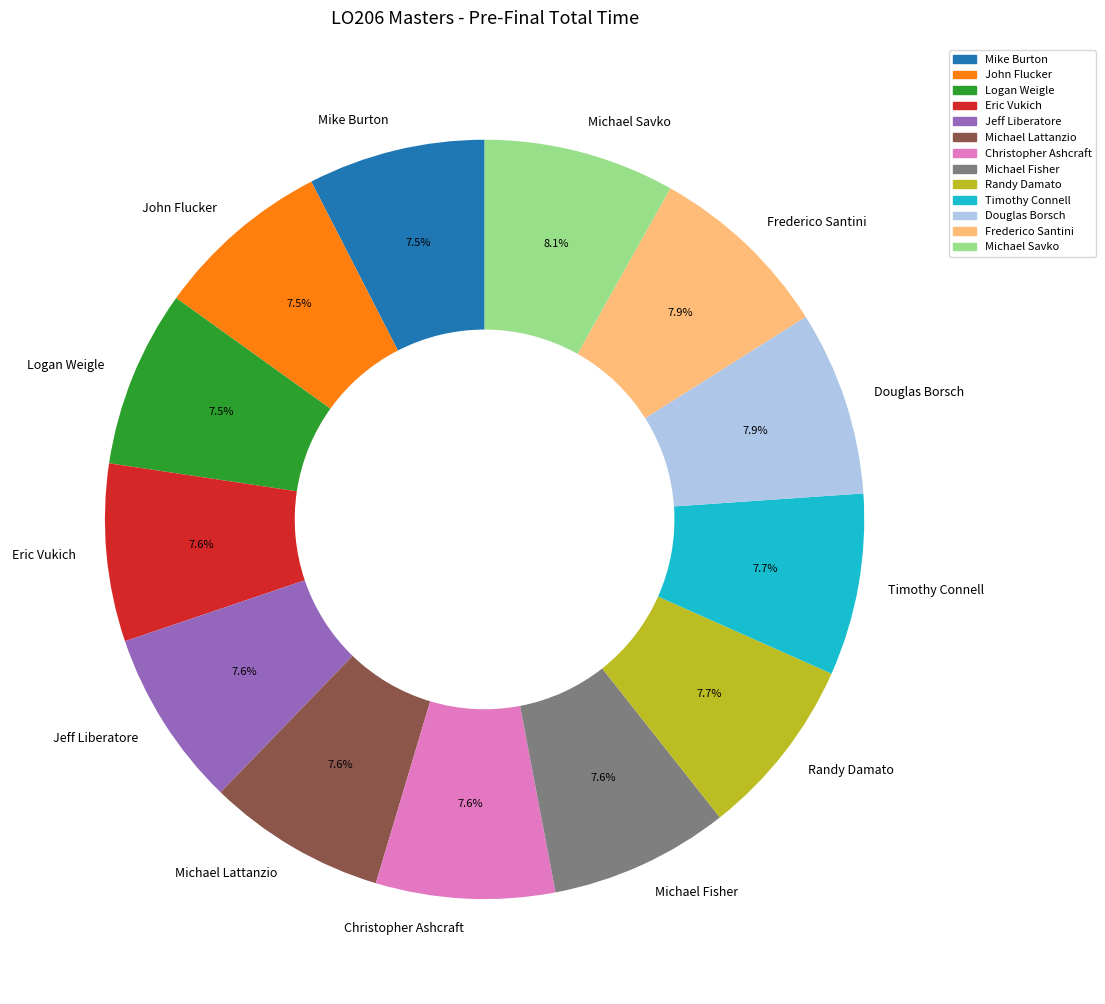

What percentage is the Jeff Liberatore slice, to the nearest percent?

8%